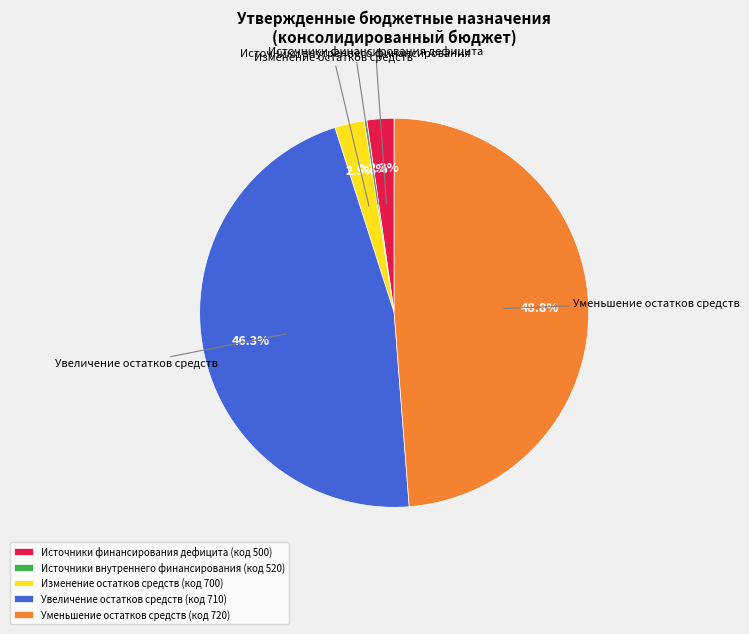

Do Изменение остатков средств (код 700) and Уменьшение остатков средств (код 720) together represent more than half of the pie?

Yes